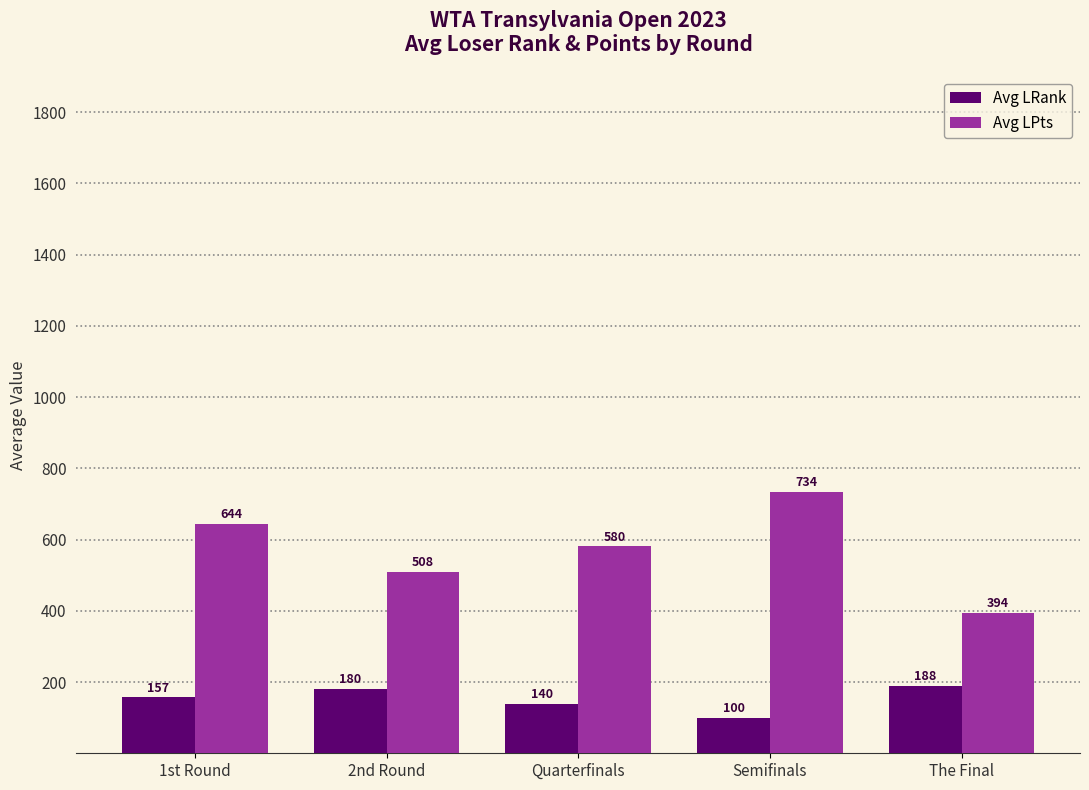

What is the value of the Avg LPts bar at the 4th from the left?

733.5